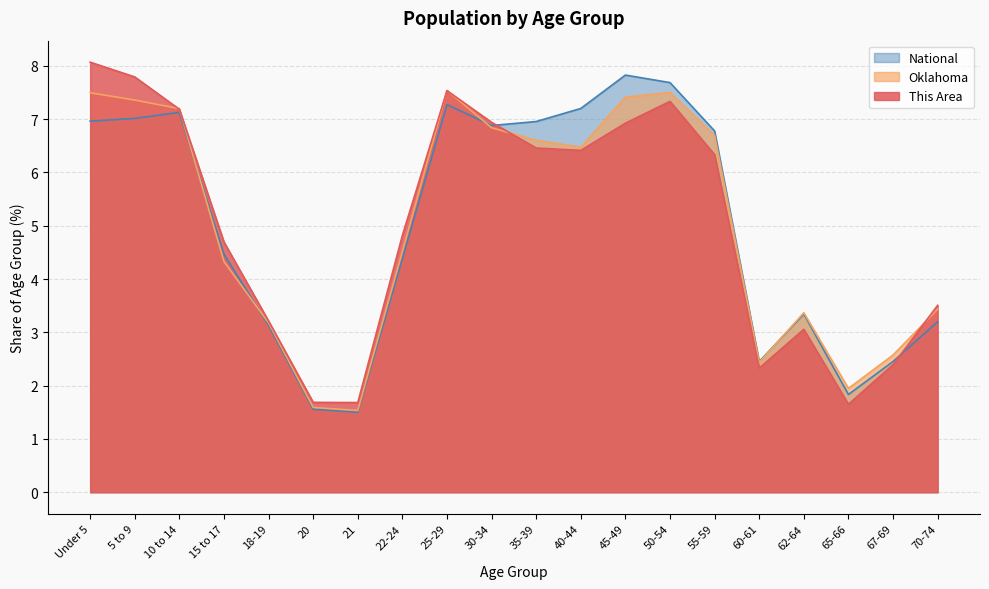

Where is Oklahoma nearest to the value 4?

15 to 17